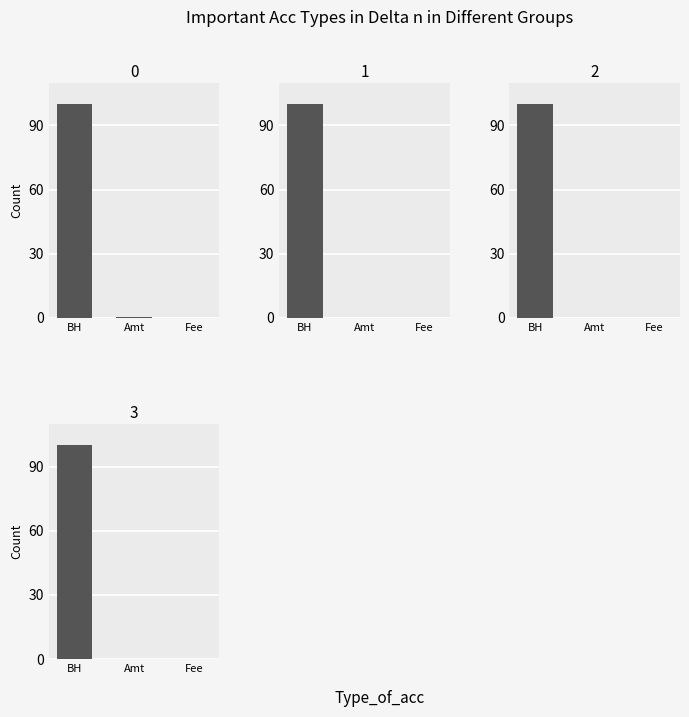

Between BH and Fee, which series saw the biggest shift?

Nonce 3